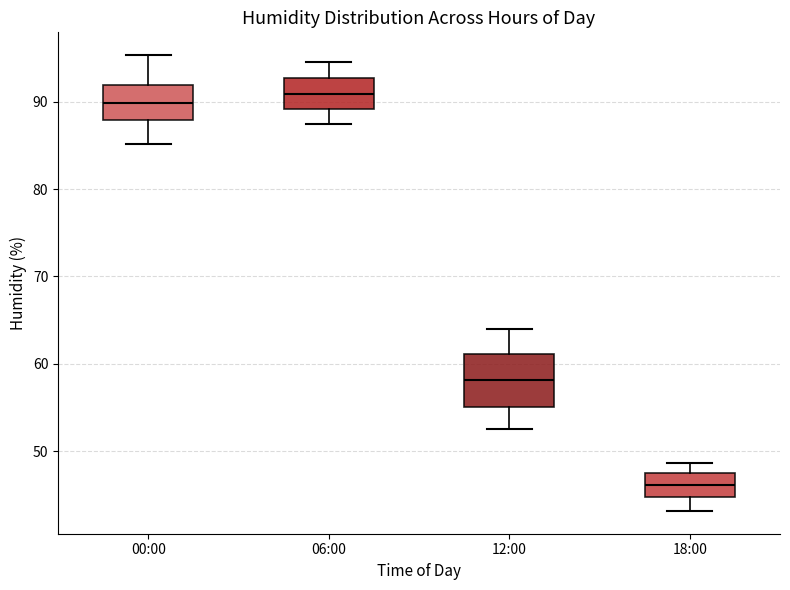

Where does the median line of the box for 06:00 sit on the y-axis? The values are not printed on the chart, so give them approximately, as read against the axis.

91